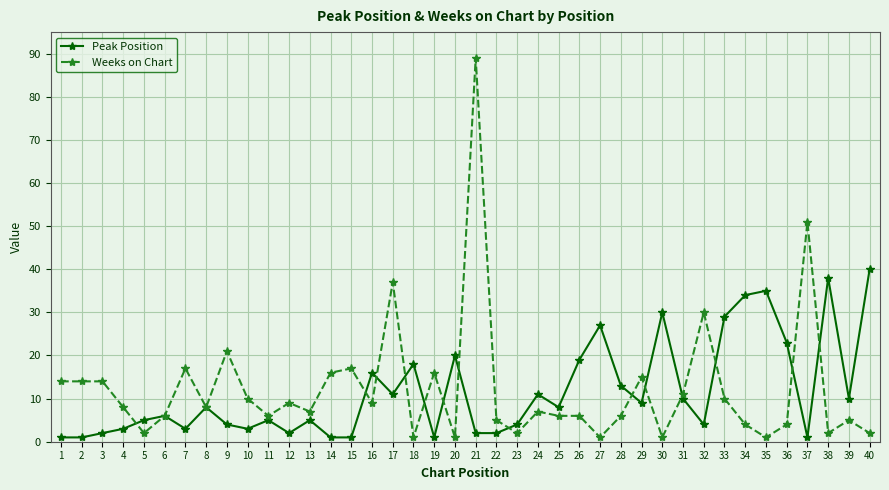

Between 23 and 24, which series saw the biggest shift?

Peak Position